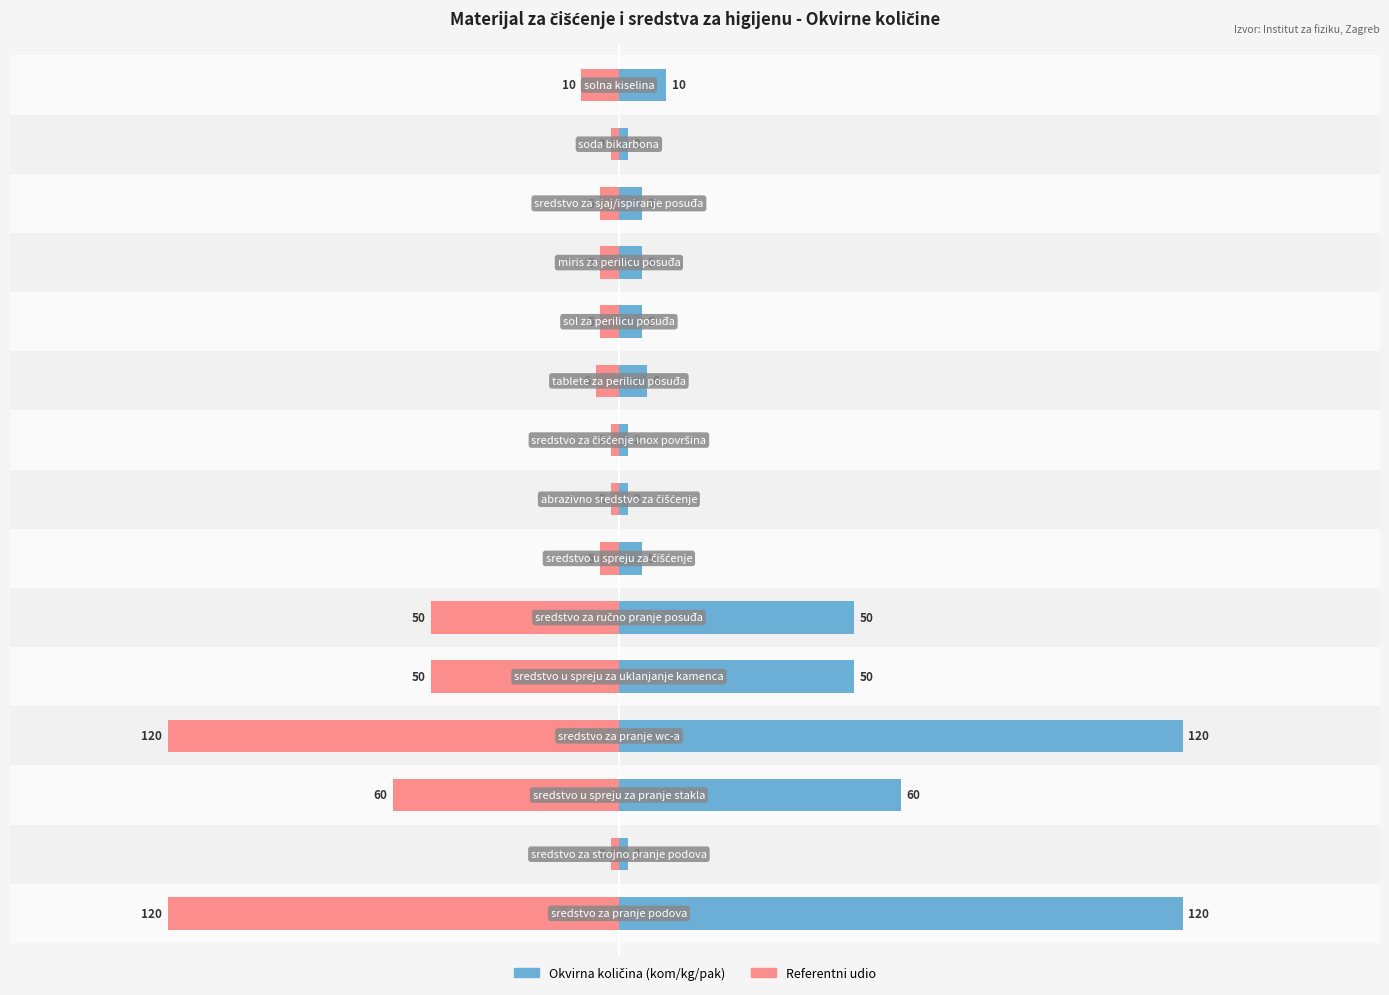

What is the value of the Referentni udio bar at the 8th from the left?

-1.3